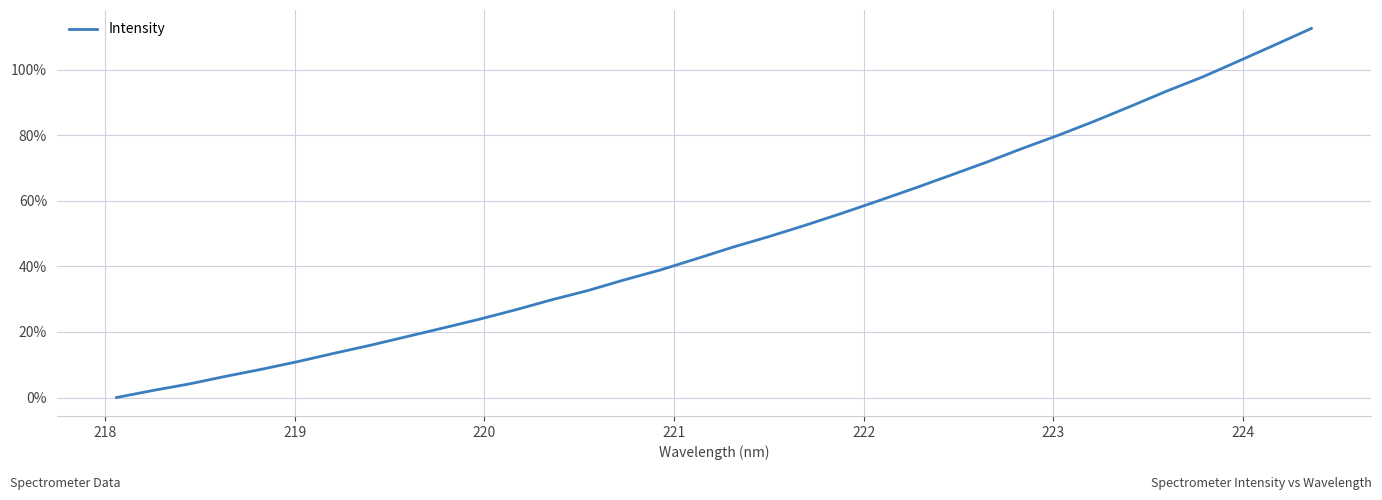

What is the greatest value displayed?

112.6